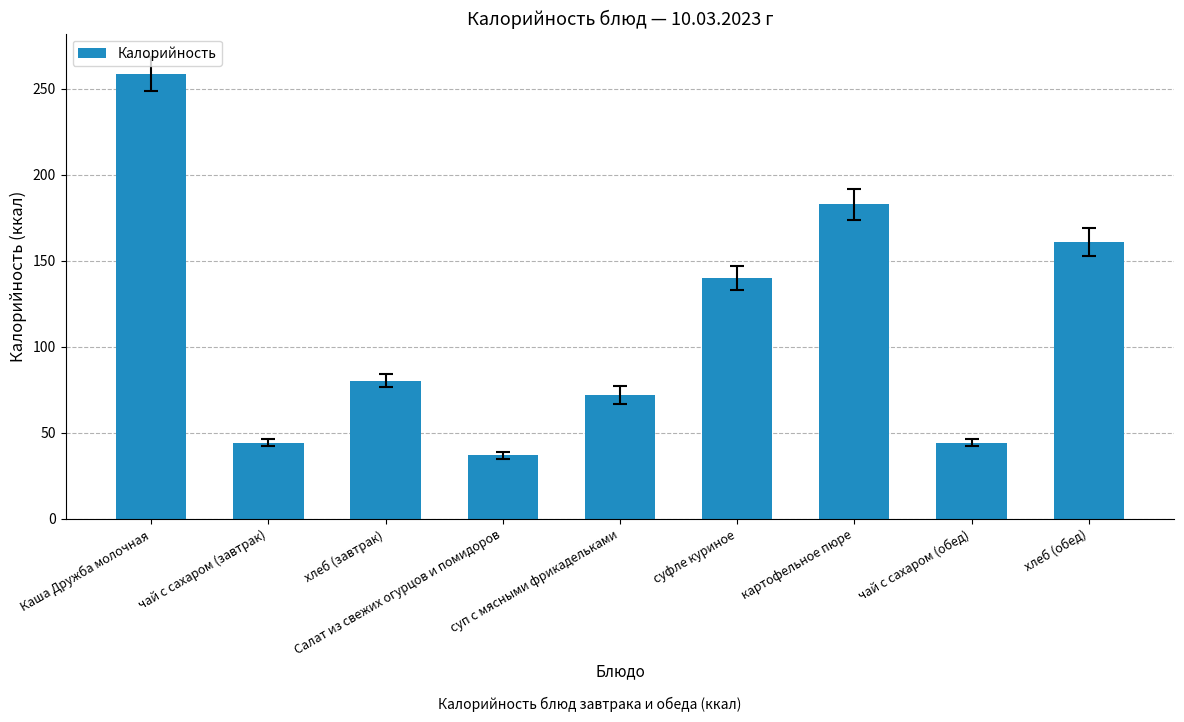

How many data points are less than 80?

4